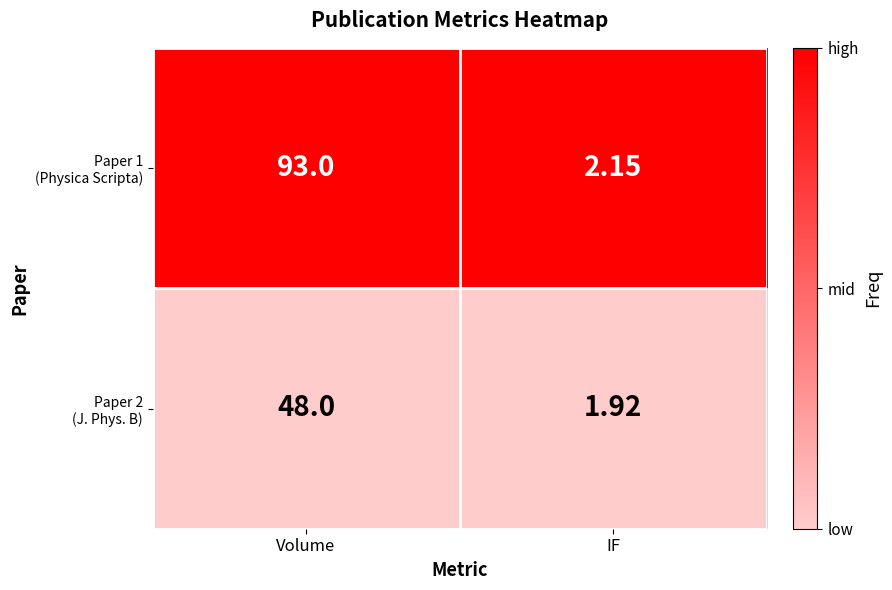

How many data points does each series have?

2